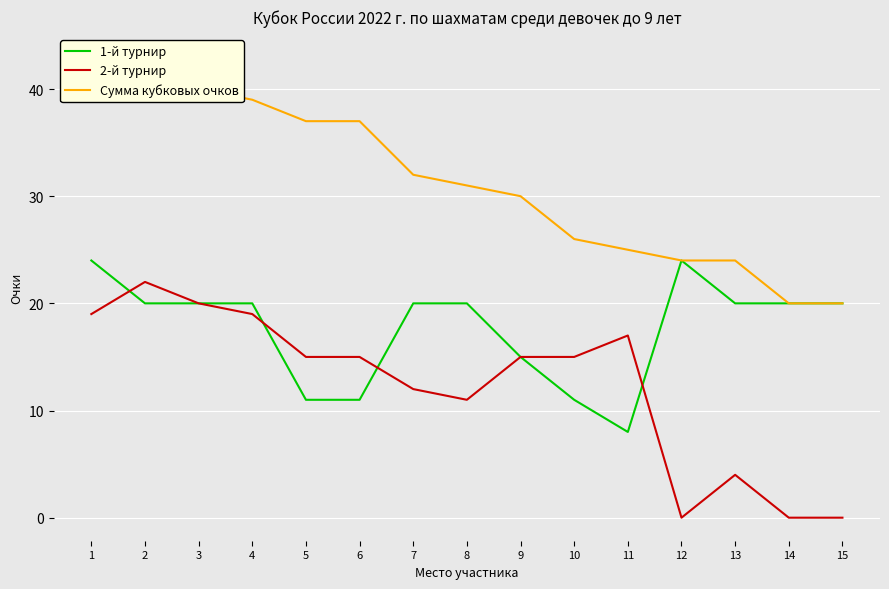

At how many categories does at least one series exceed 21?

13